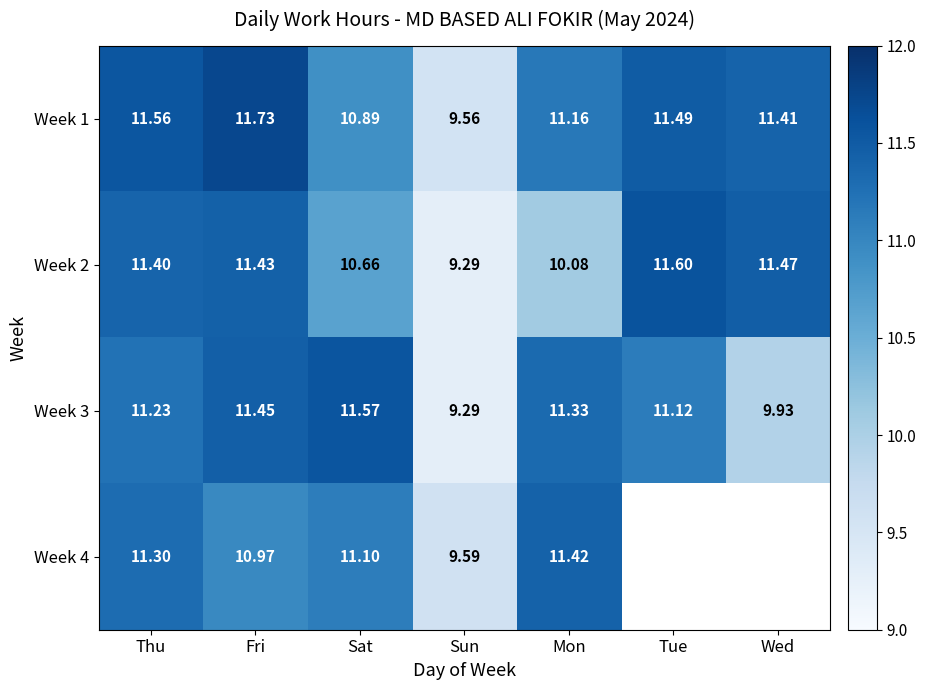

Is it true that Week 2 equals 9.3 at Sun?

True